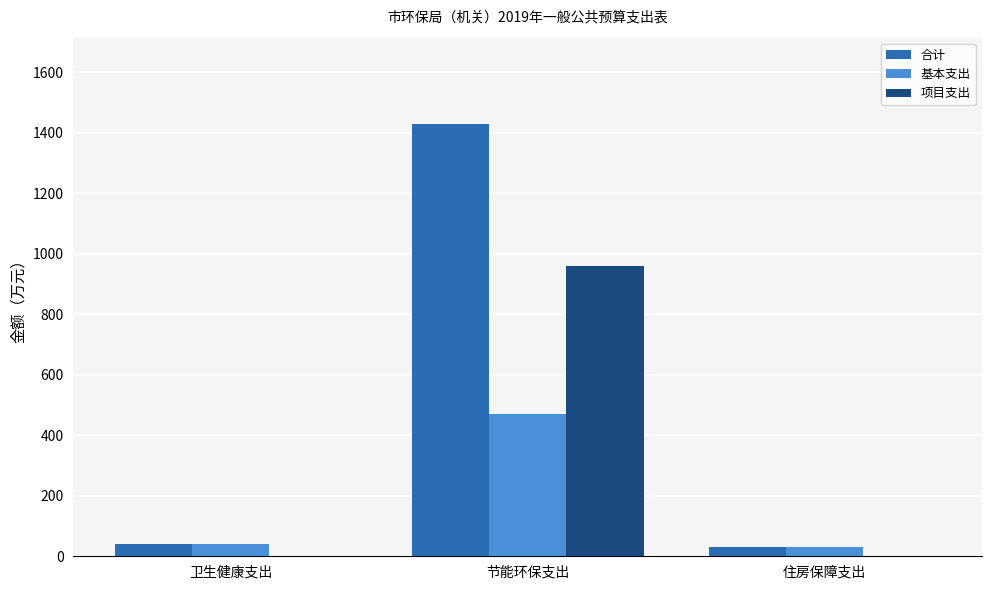

What is the greatest value displayed?

1428.7